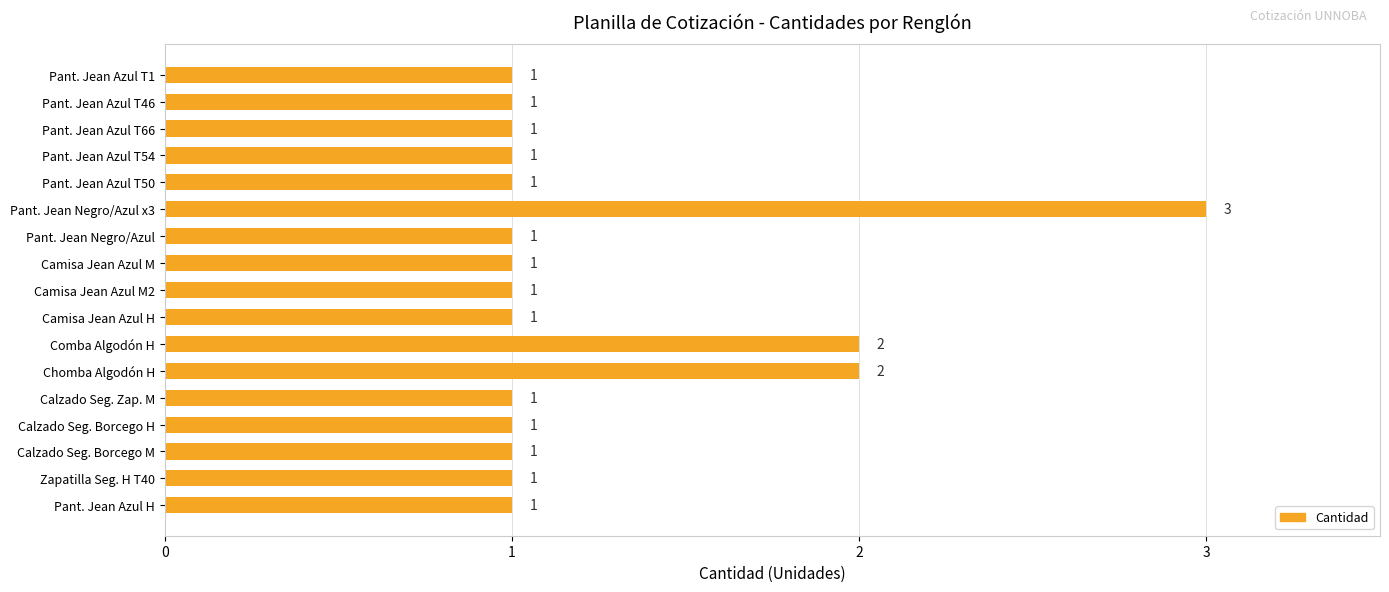

Which label corresponds to the largest value in the chart?

Pant. Jean Negro/Azul x3